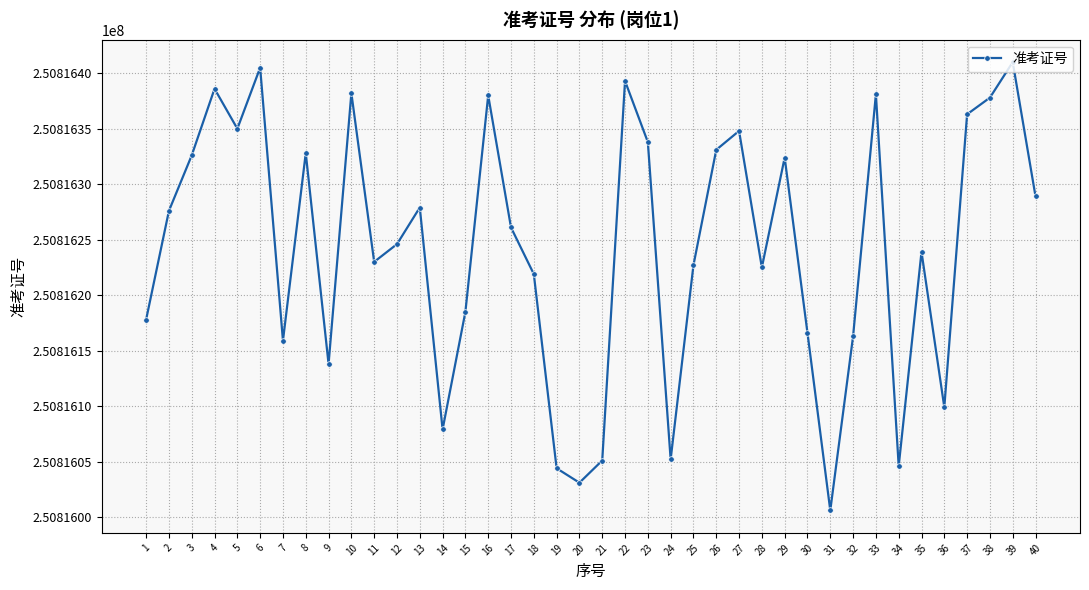

What is the value of the 25th point from the left?

250816227